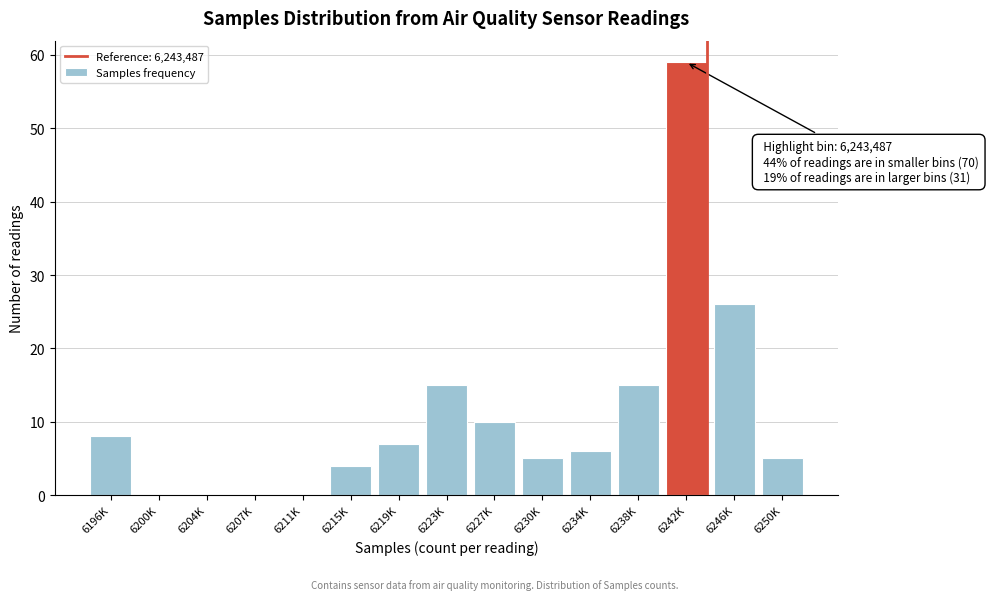

Reading right to left, what are all the values shown in this chart?

6250K=5	6246K=26	6242K=59	6238K=15	6234K=6	6230K=5	6227K=10	6223K=15	6219K=7	6215K=4	6211K=0	6207K=0	6204K=0	6200K=0	6196K=8